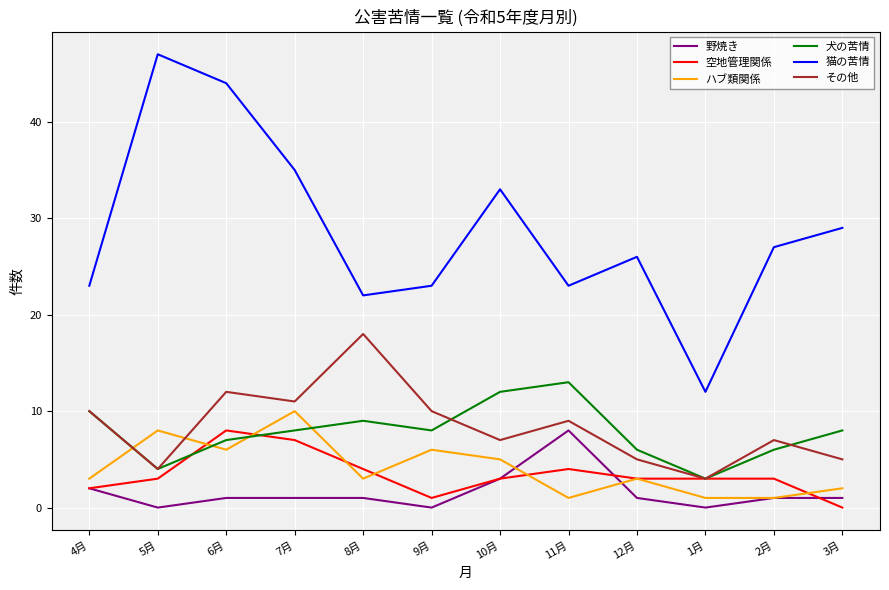

The value of ハブ類関係 at 9月 is 6. True or false?

True